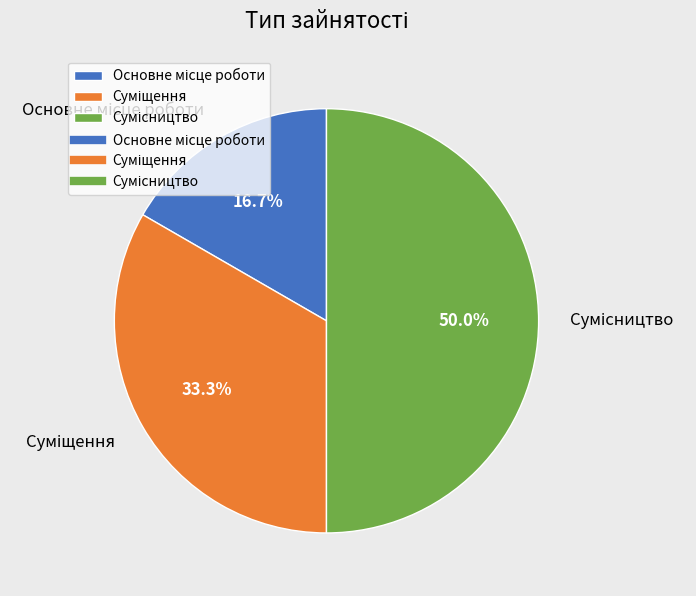

How many segments does this pie chart have?

3